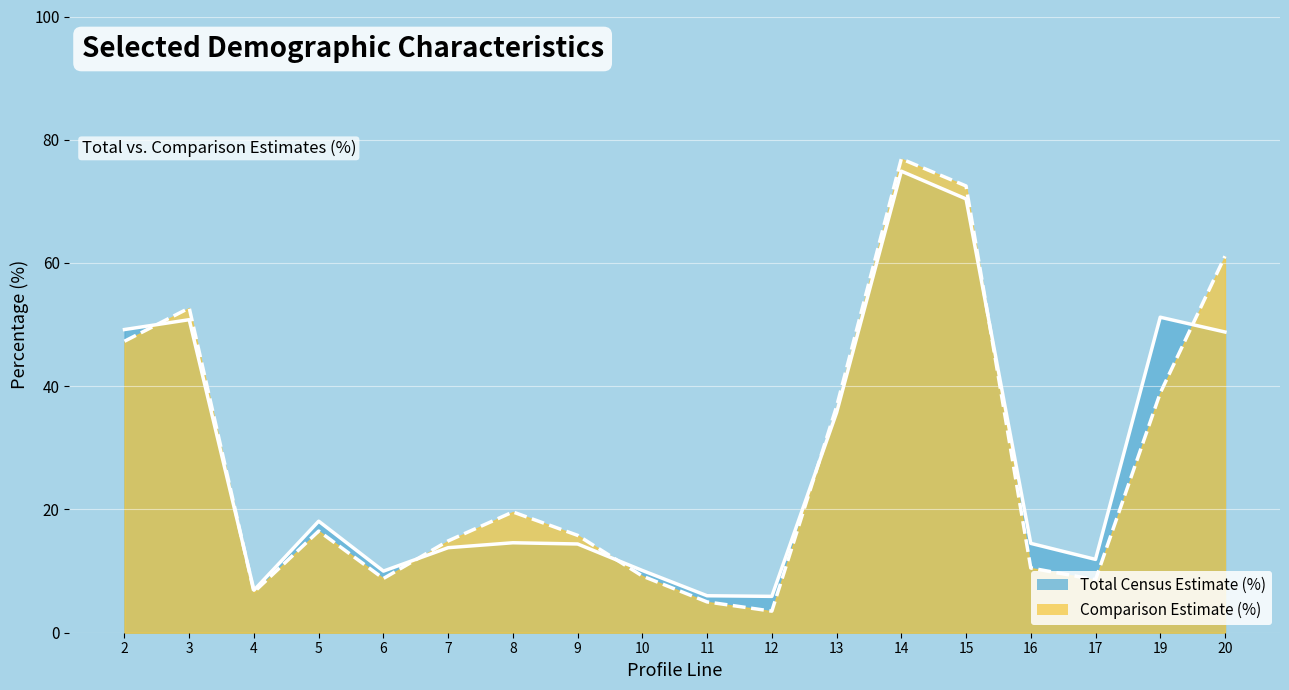

Which category has the highest value across all series?

14